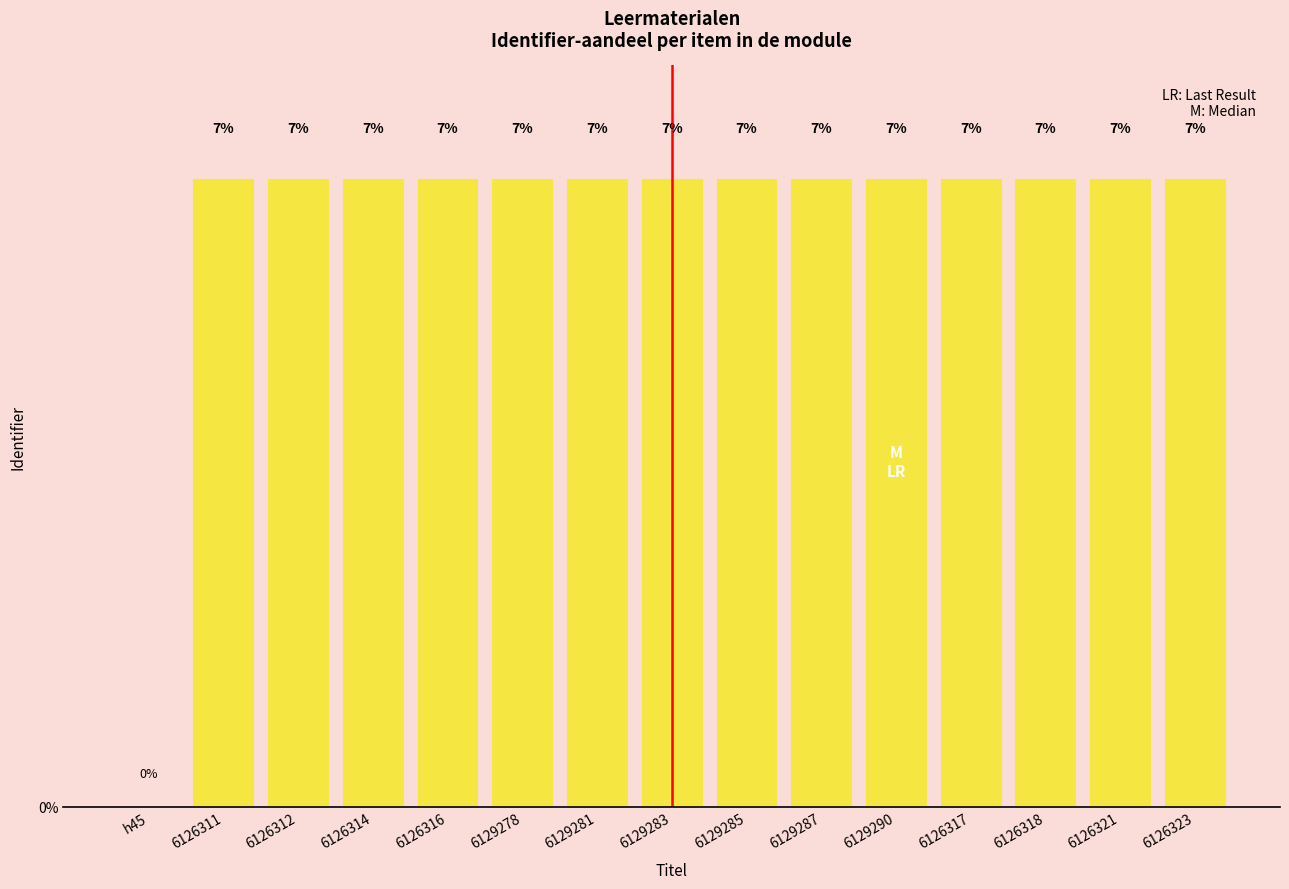

How many values are above zero?

14